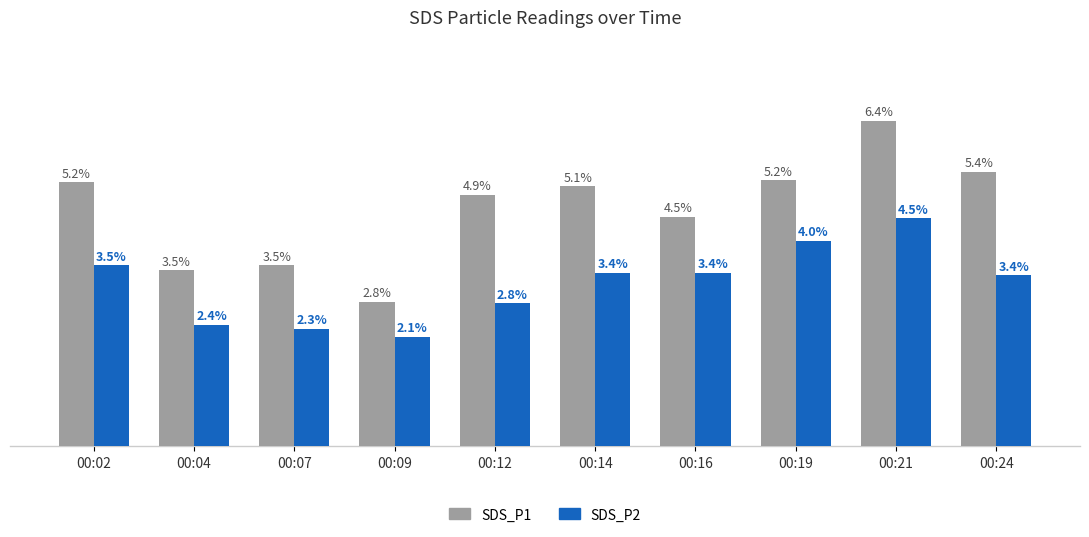

Which series has the widest spread of values?

SDS_P1